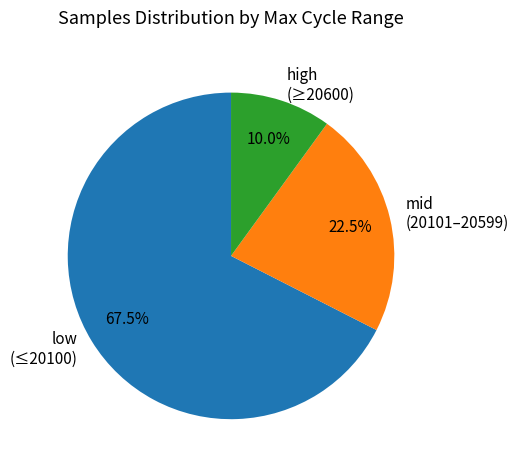

How much of the chart is everything except high (≥20600)?

90.0%